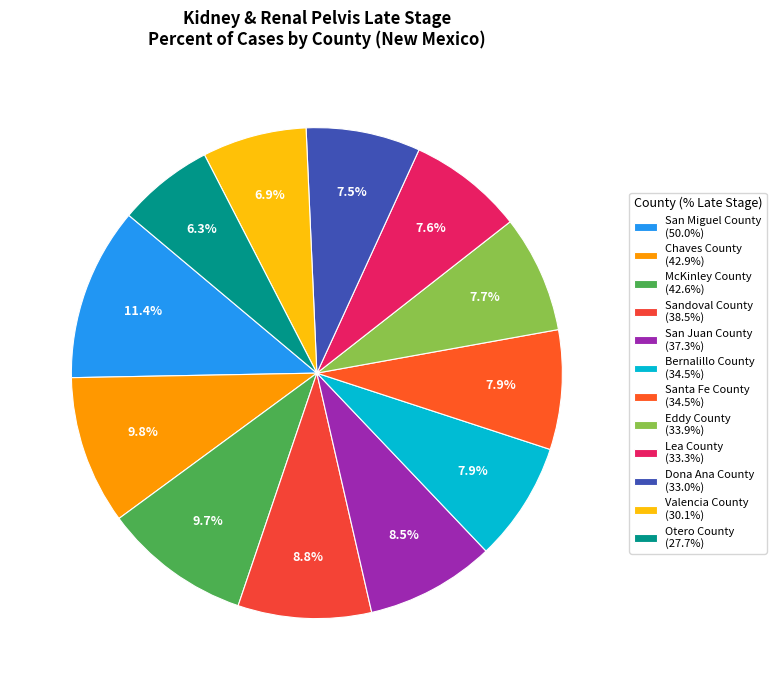

How many slices are in this pie chart?

12